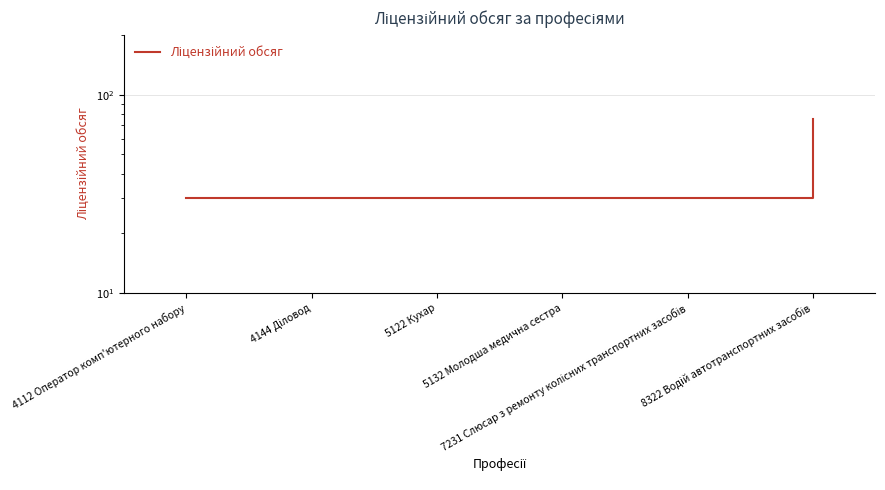

Which has a higher value, 4112 Оператор комп'ютерного набору or 5132 Молодша медична сестра?

4112 Оператор комп'ютерного набору